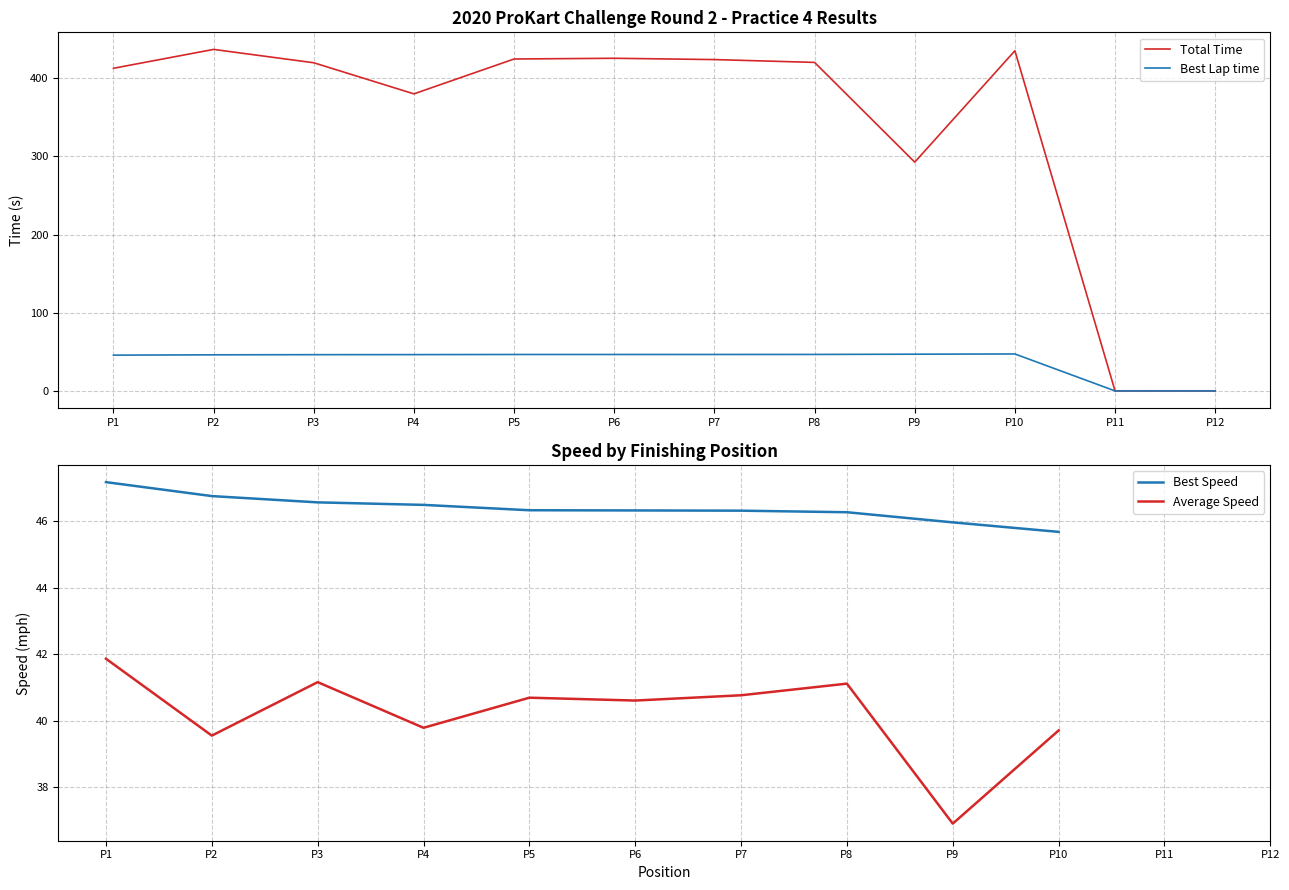

Is the value of Best Lap time at P7 greater than the value of Total Time at P3?

No